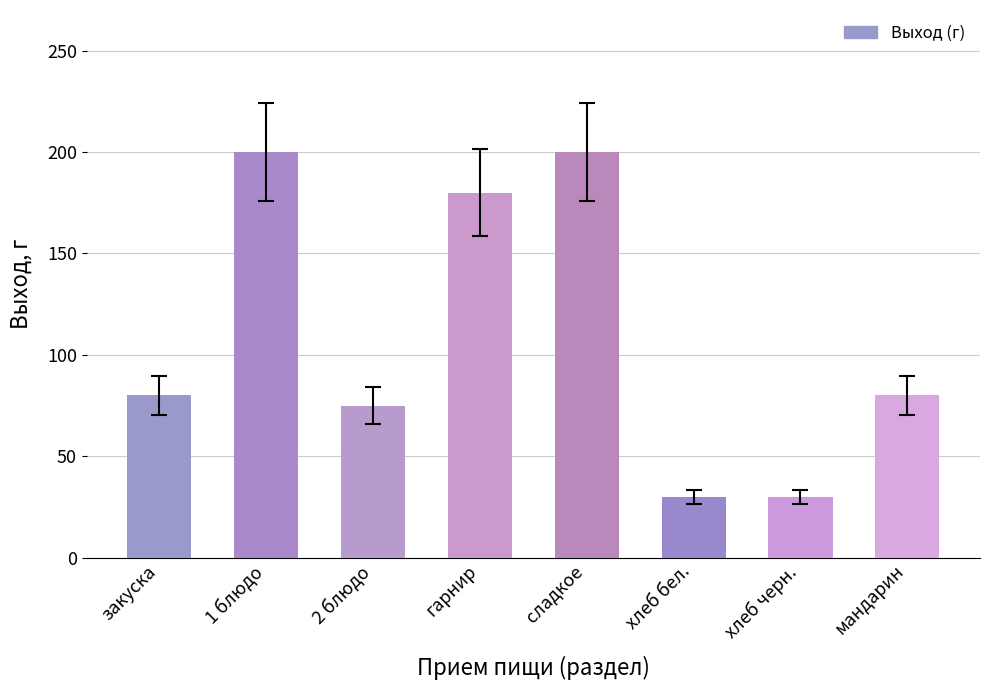

Between 2 блюдо and хлеб бел., which is larger?

2 блюдо